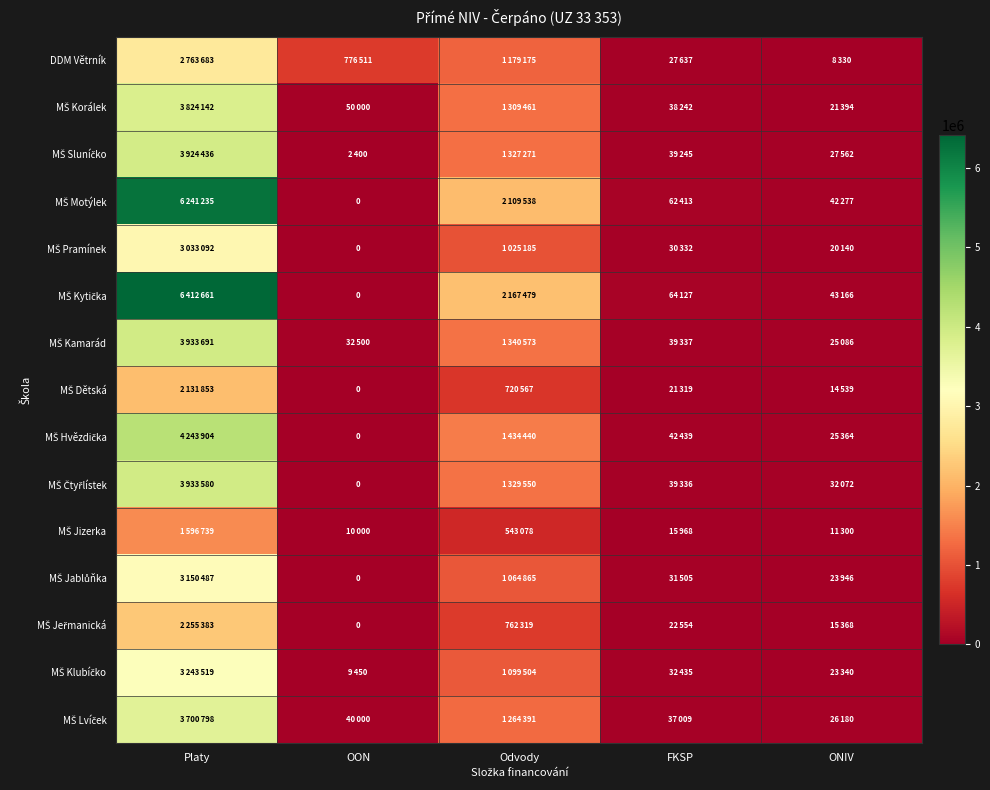

Where is MŠ Hvězdička nearest to the value 2121952?

Odvody